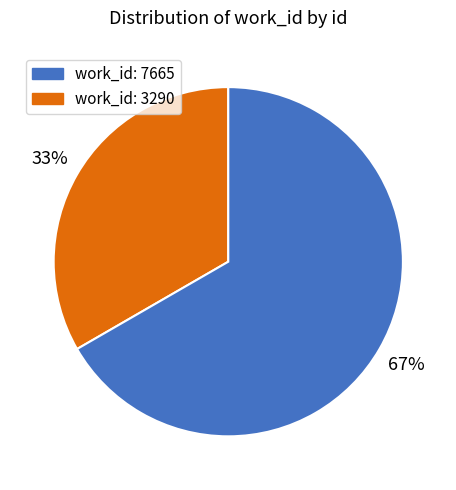

To the nearest percent, what is the average slice percentage?

50%